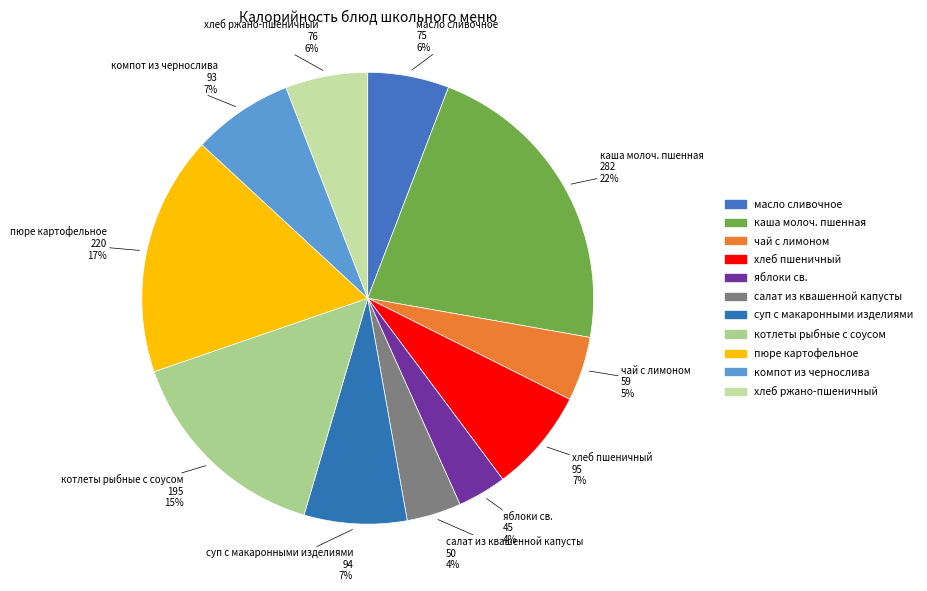

What percentage is the компот из чернослива slice, to the nearest percent?

7%